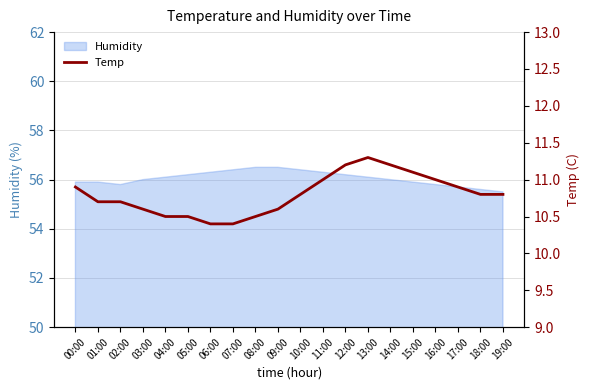

What is the minimum value for Humidity?

55.5